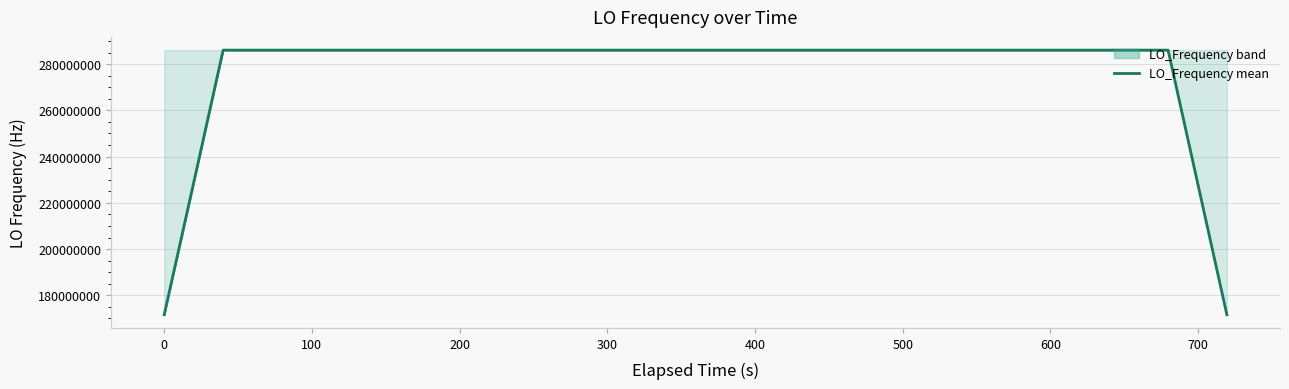

What is the maximum value for LO_Frequency mean?

286047004.3